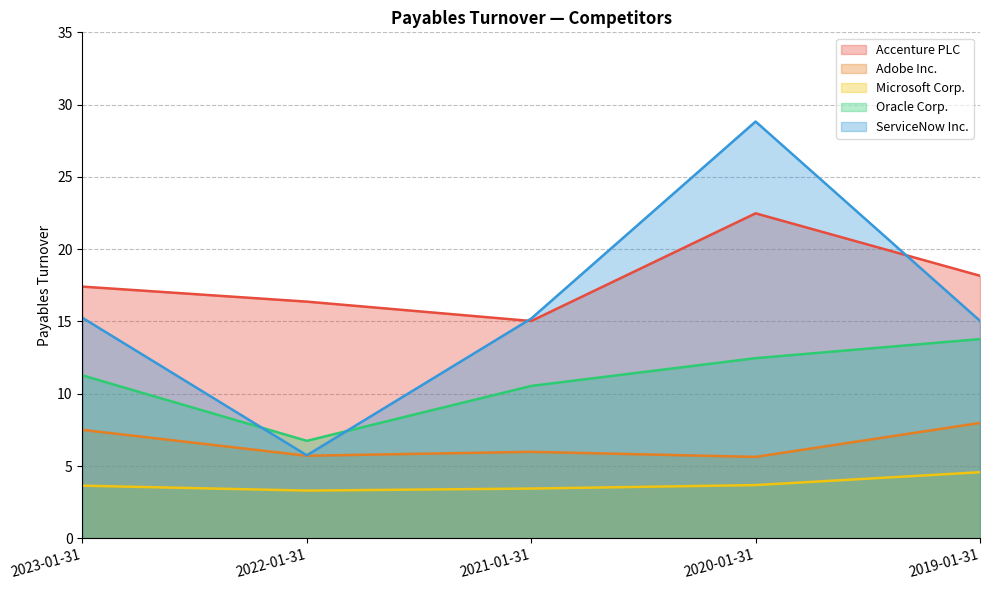

What position from the right is 2021-01-31?

3